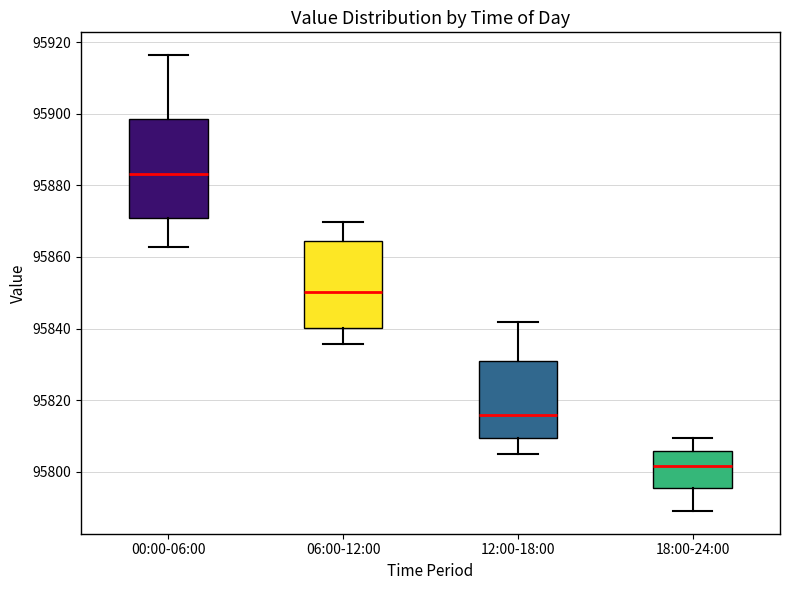

Where is the upper edge of the box for 12:00-18:00 on the y-axis? The values are not printed on the chart, so give them approximately, as read against the axis.

95830